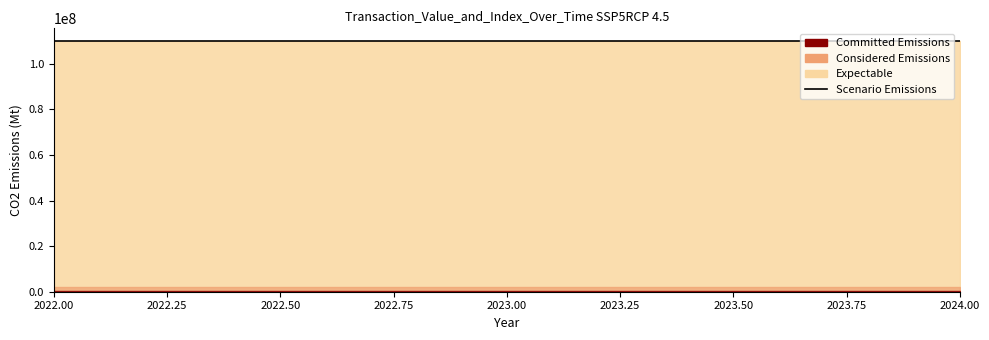

True or false: valid_mainchain and io_index intersect in this chart.

False